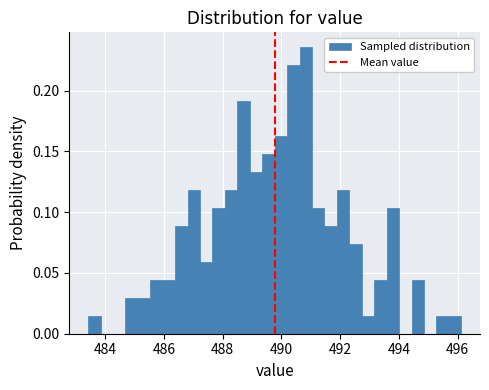

Read against the x-axis, roughly where is the centre of the tallest bar?

490.8